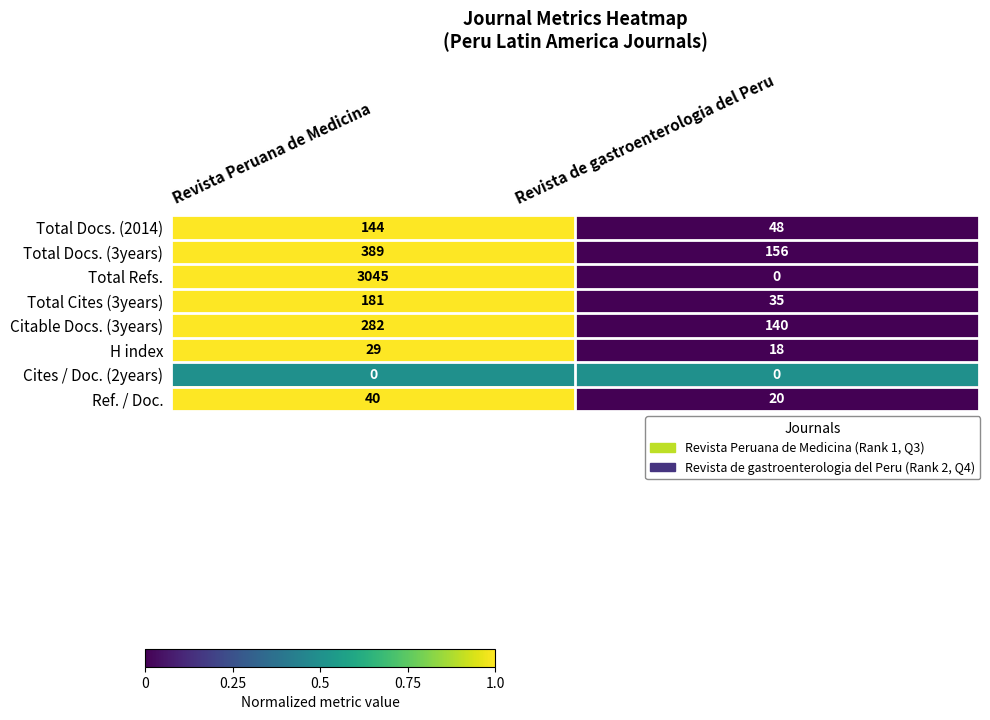

Is it true that Ref. / Doc. equals 11 at Revista de gastroenterologia del Peru?

False